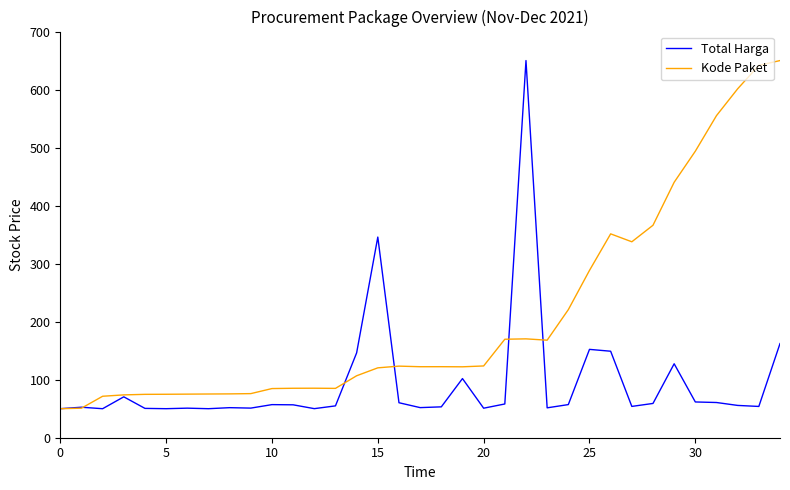

Which series has the largest total across all categories?

Kode Paket